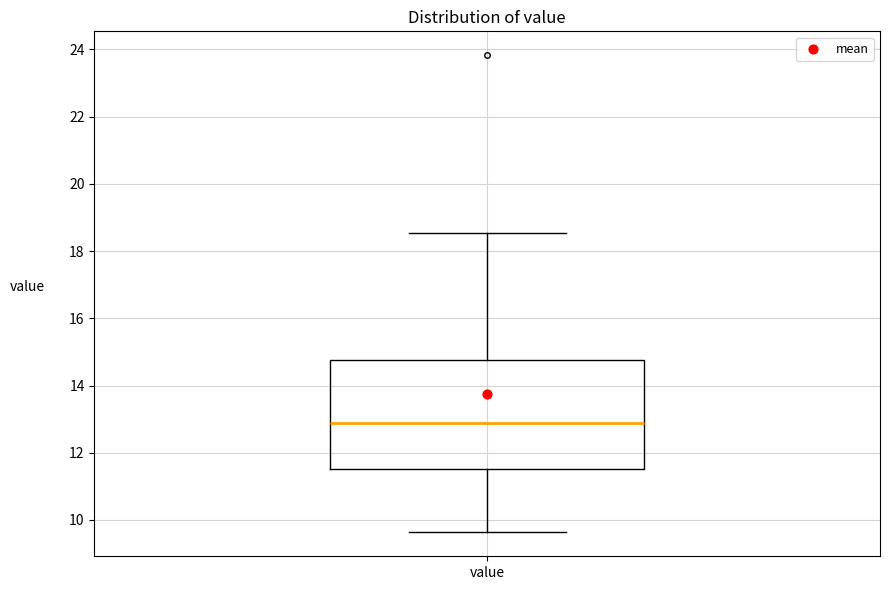

Where does the lower whisker of the box for value end on the y-axis? The values are not printed on the chart, so give them approximately, as read against the axis.

9.6